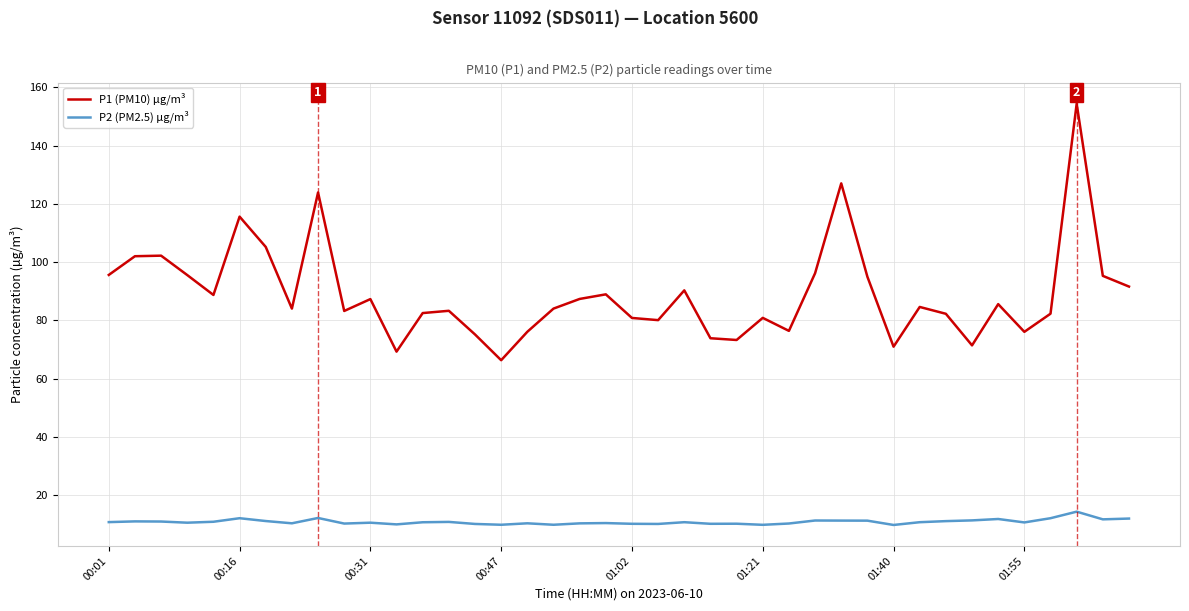

Which series has the largest total across all categories?

P1 (PM10) µg/m³